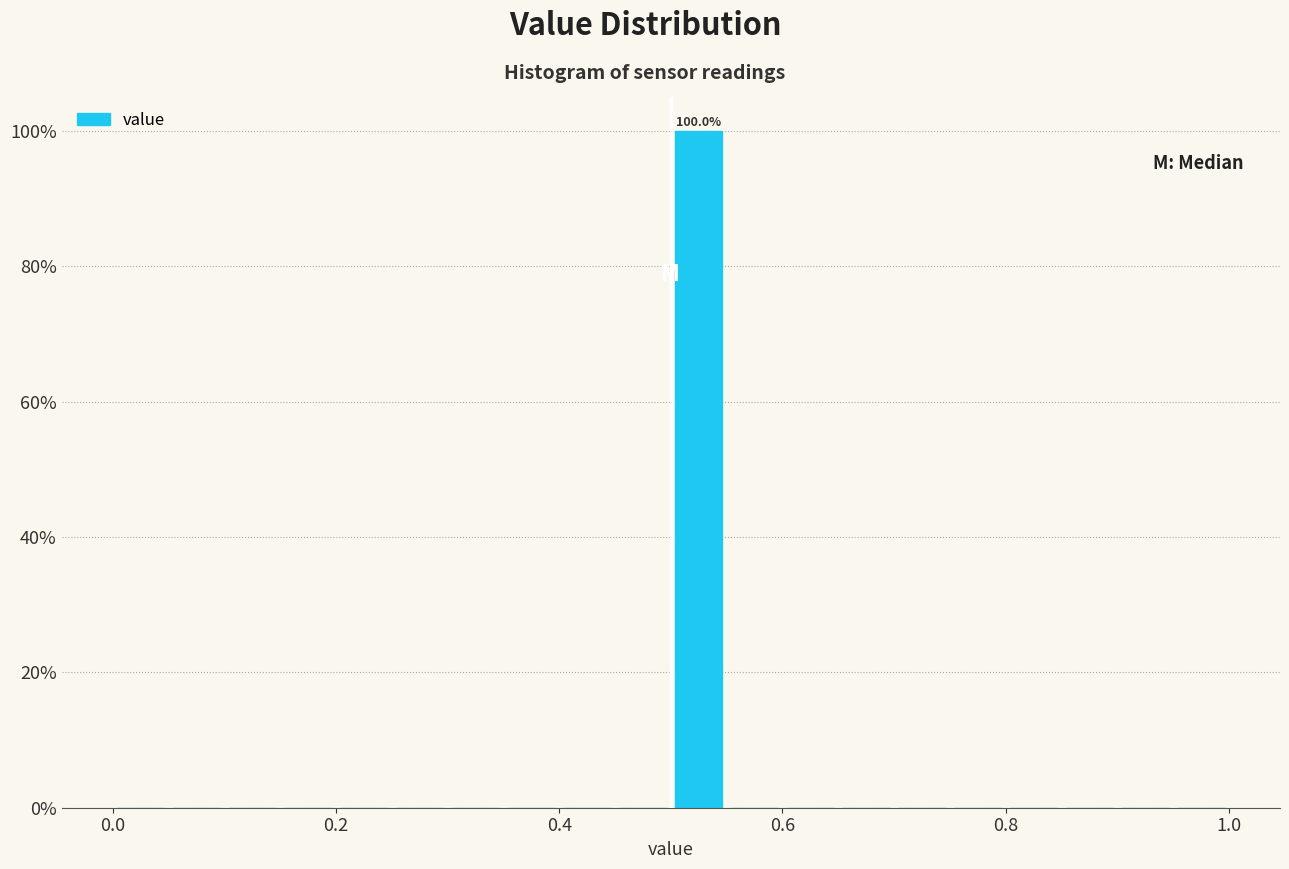

Read against the x-axis, roughly where is the centre of the tallest bar?

0.52